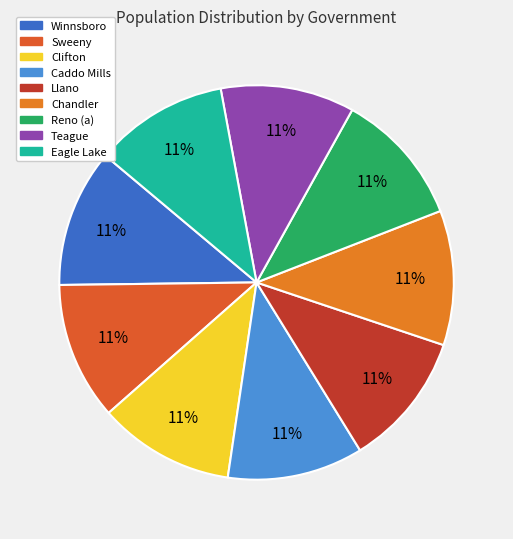

How many segments does this pie chart have?

9